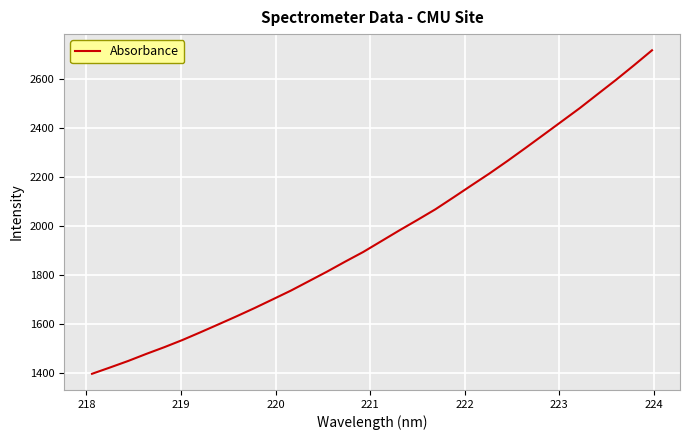

What is the greatest value displayed?

2715.0